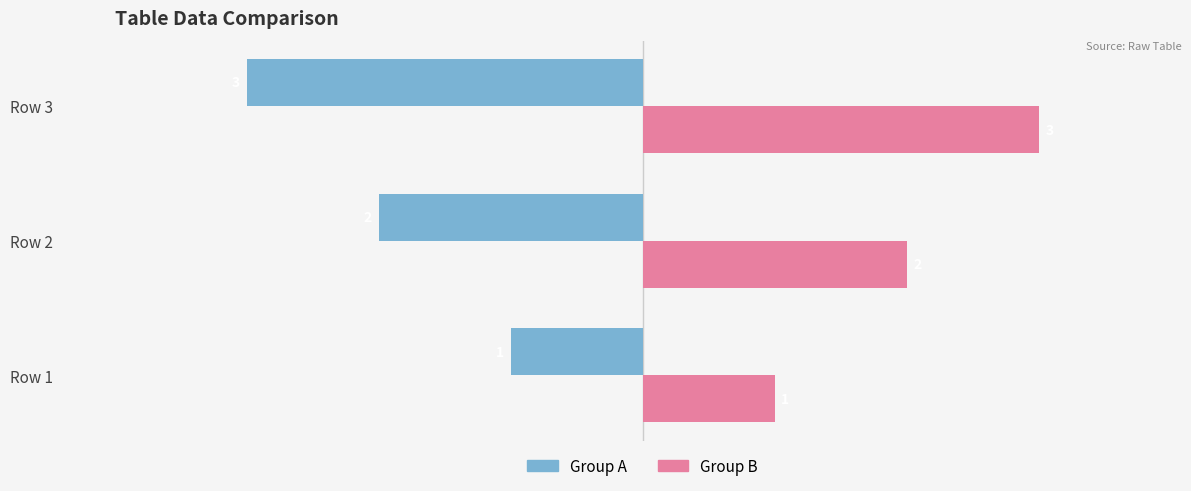

What is the spread (max minus min) of values at Row 2?

4